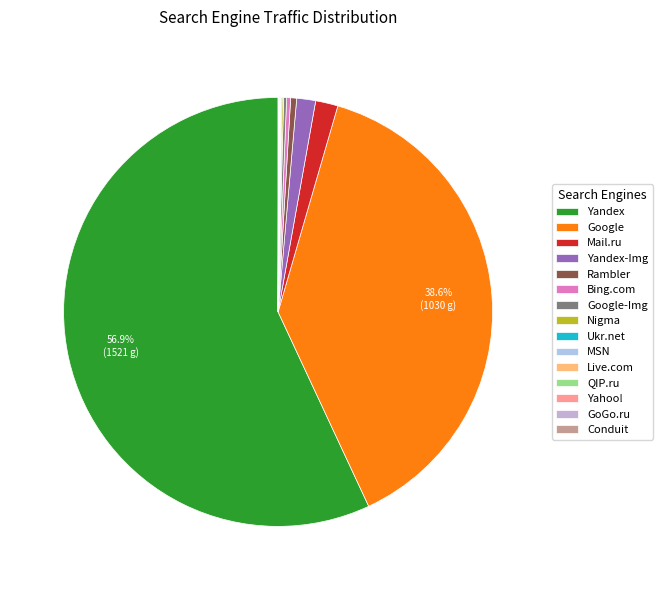

What is the largest slice in the pie chart?

Yandex